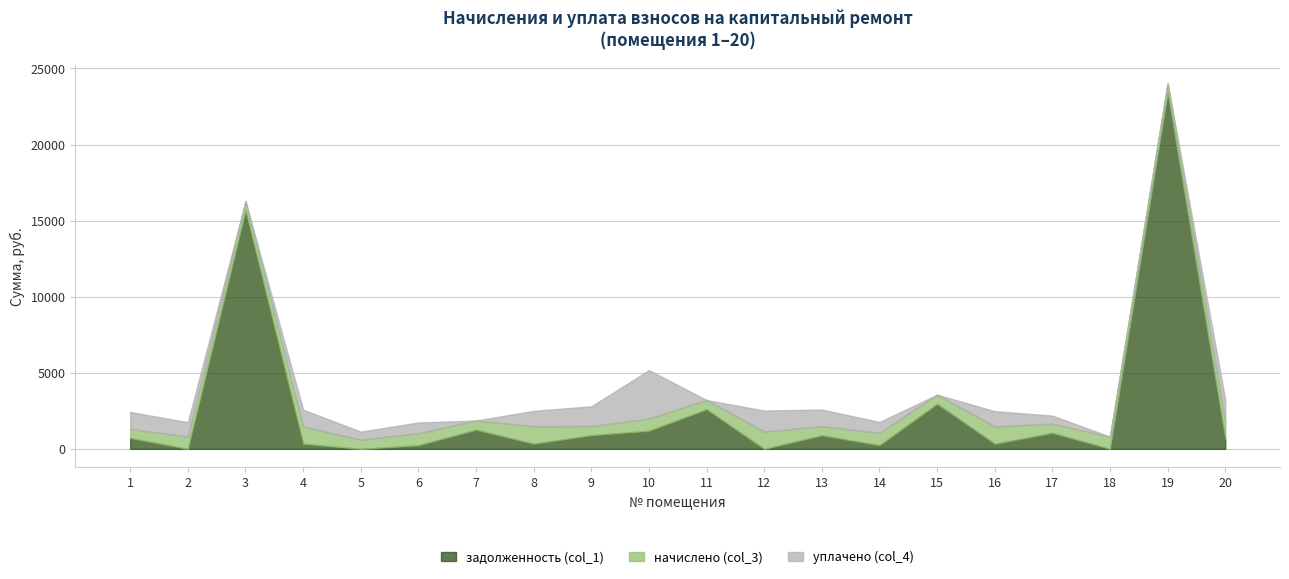

Which label corresponds to the largest value in the chart?

19